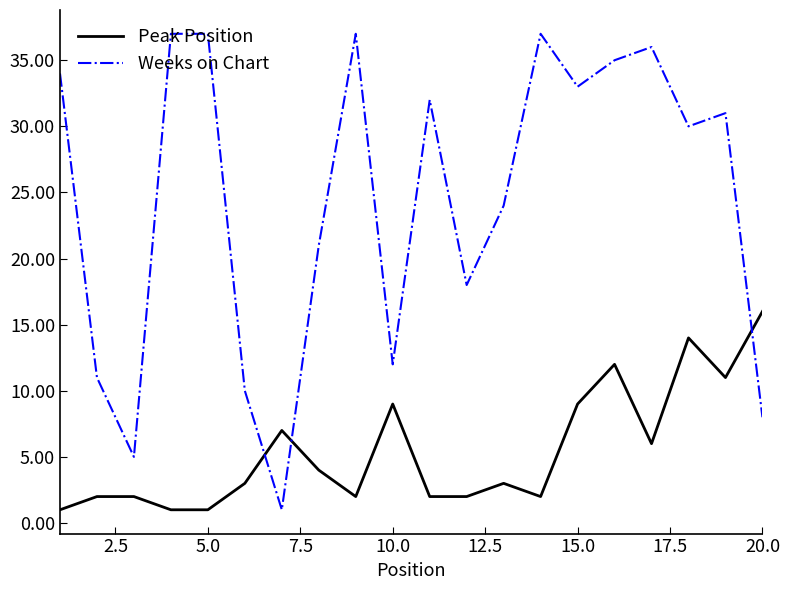

List the series in order of their overall mean, highest first.

Weeks on Chart, Peak Position